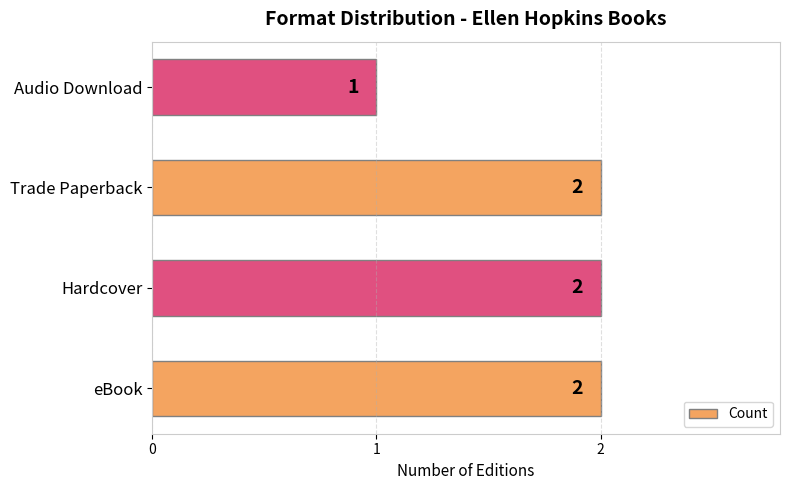

True or false: the data shows 2 at Trade Paperback.

True